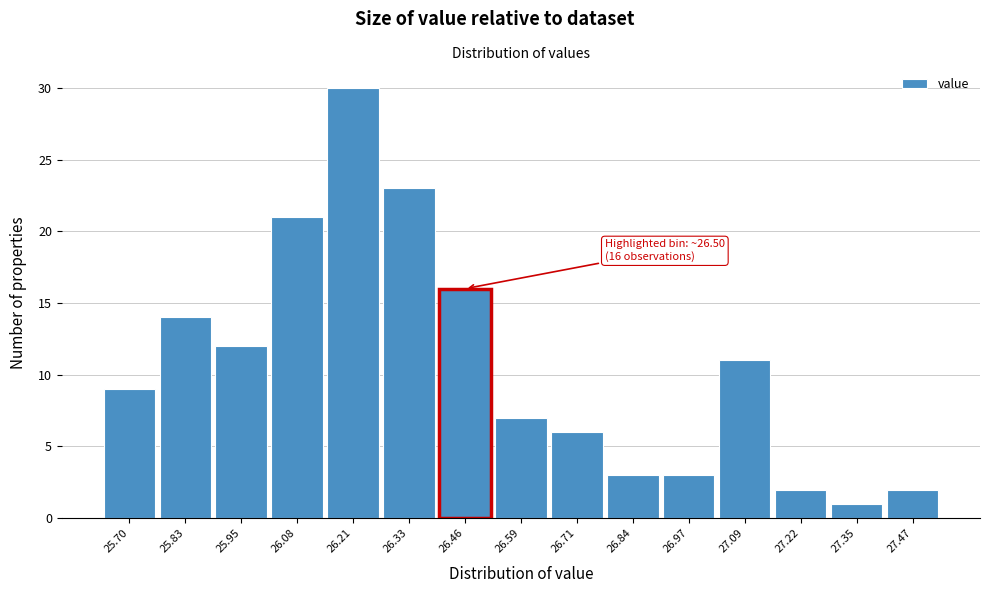

Reading left to right, list all the values displayed in this chart.

9	14	12	21	30	23	16	7	6	3	3	11	2	1	2